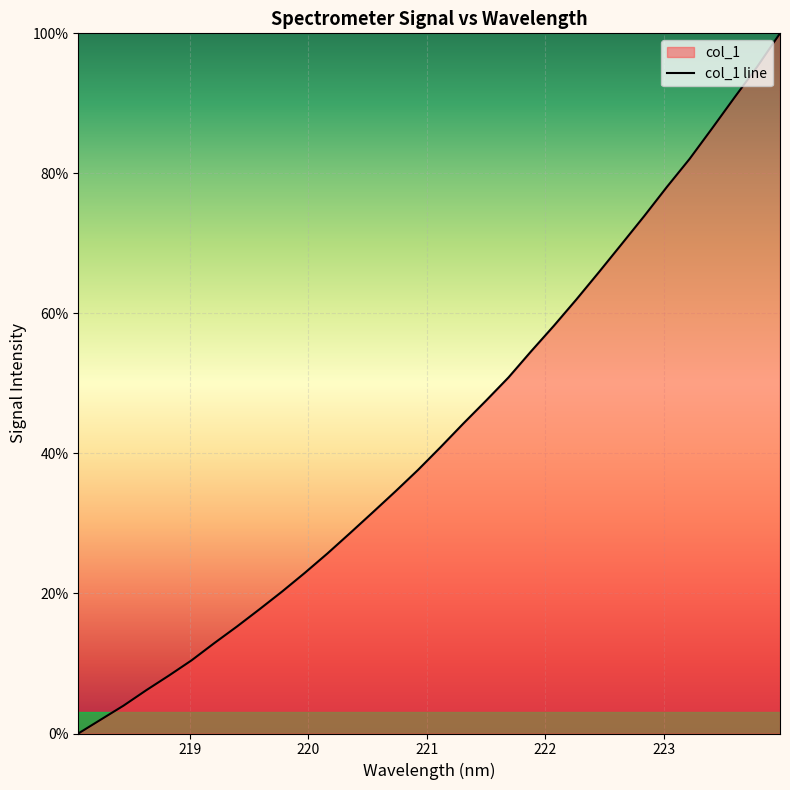

What is the difference between the maximum and minimum values?

100.0